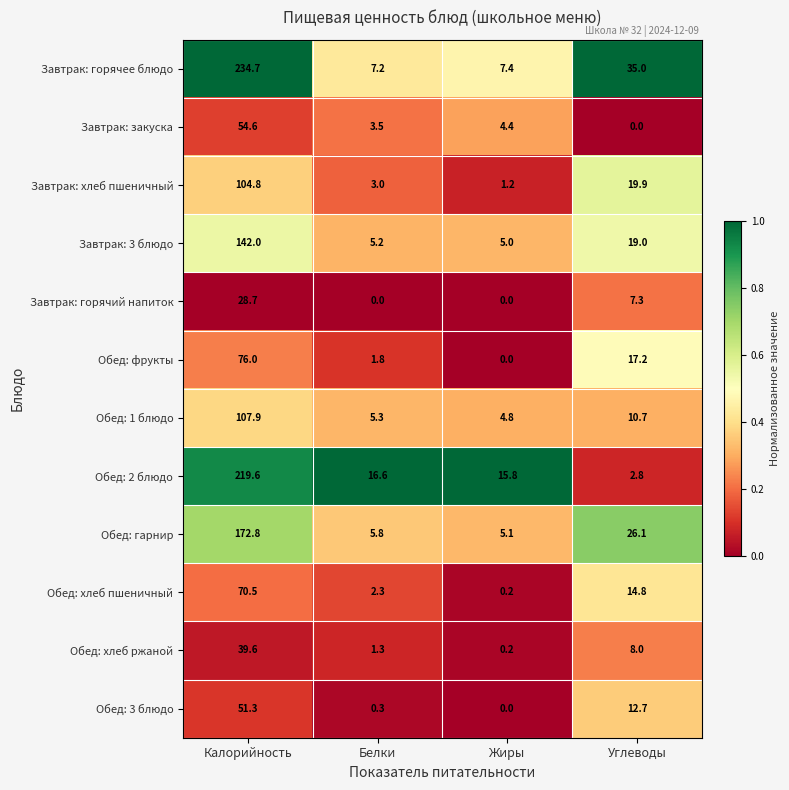

What is the sum of all Обед: 2 блюдо values?

254.8